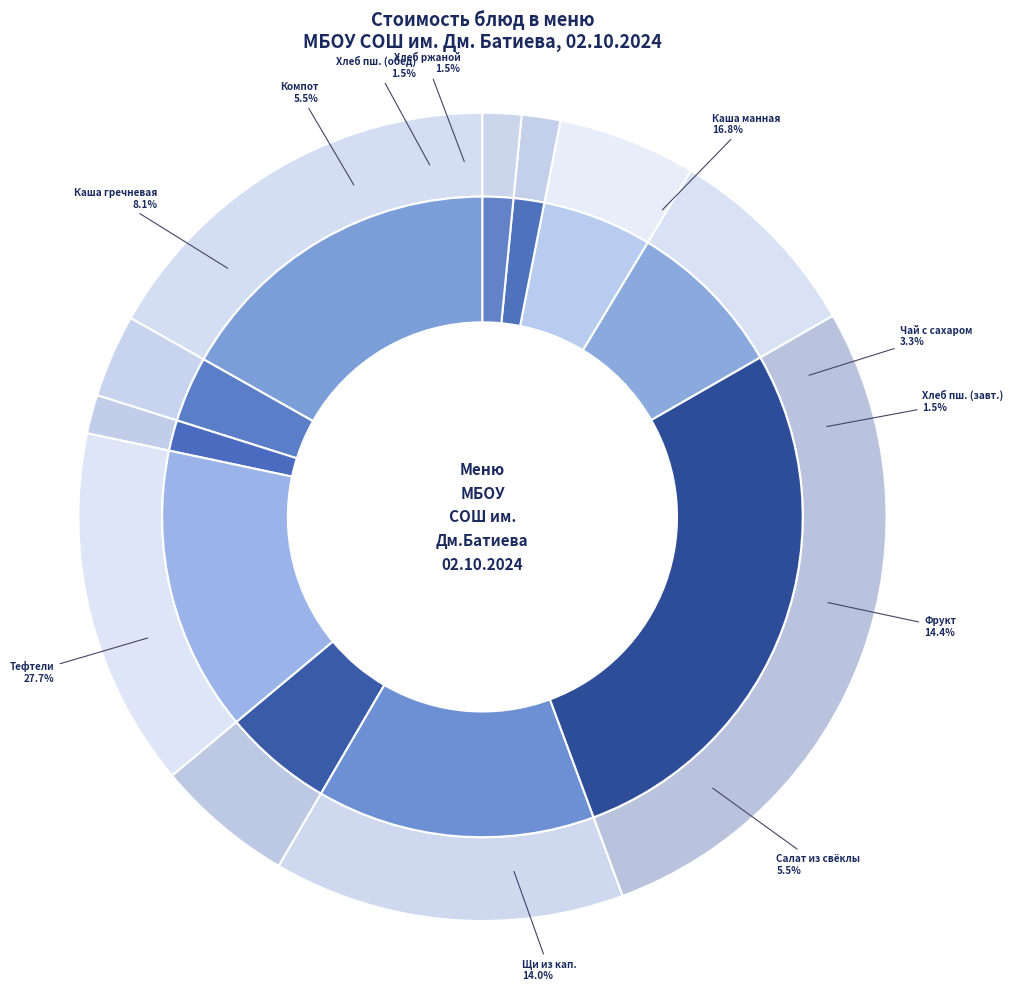

What percentage is the чай с сахаром slice, to the nearest percent?

3%